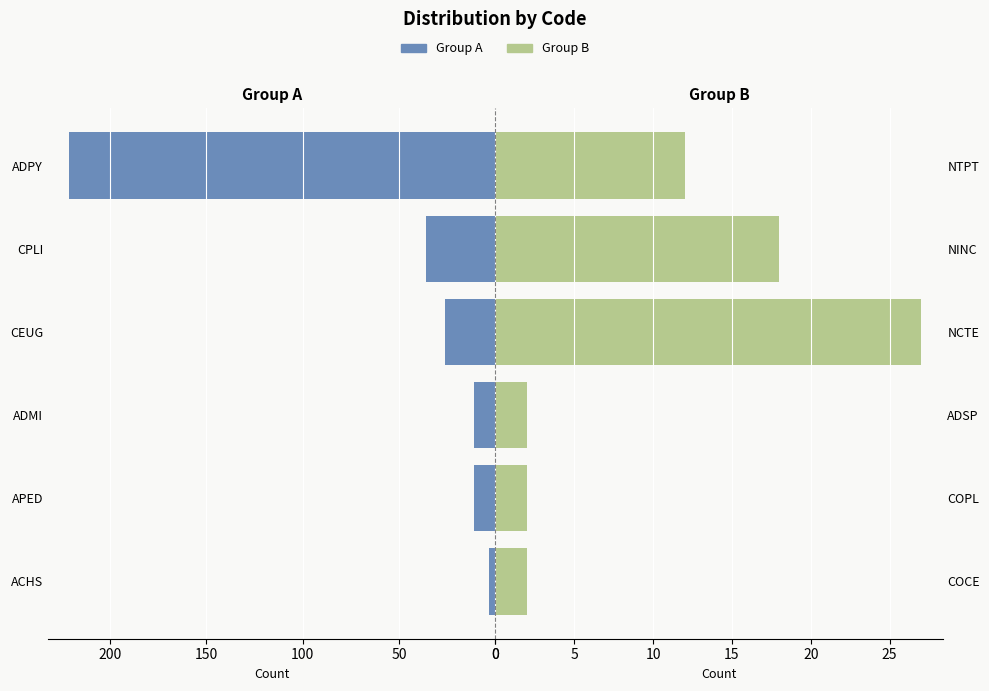

Does the chart contain stacked bars?

No